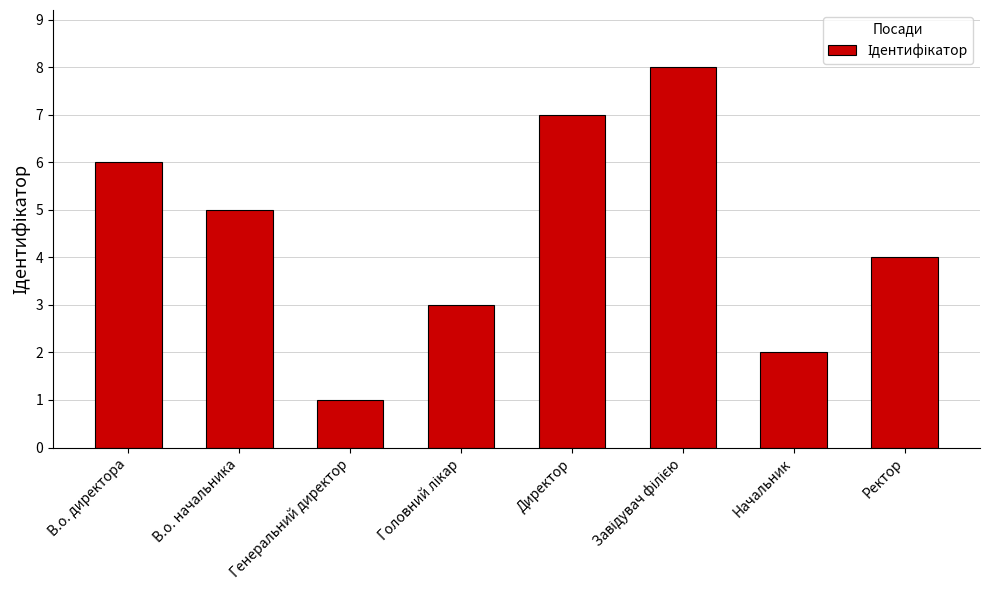

What is the sum of all values?

36